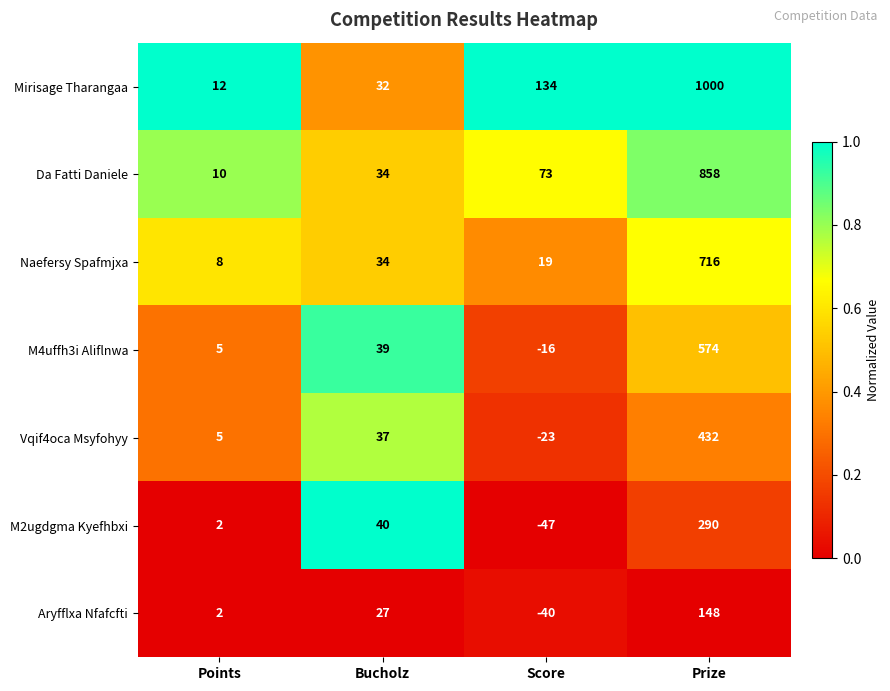

What is the maximum value shown in the chart?

1000